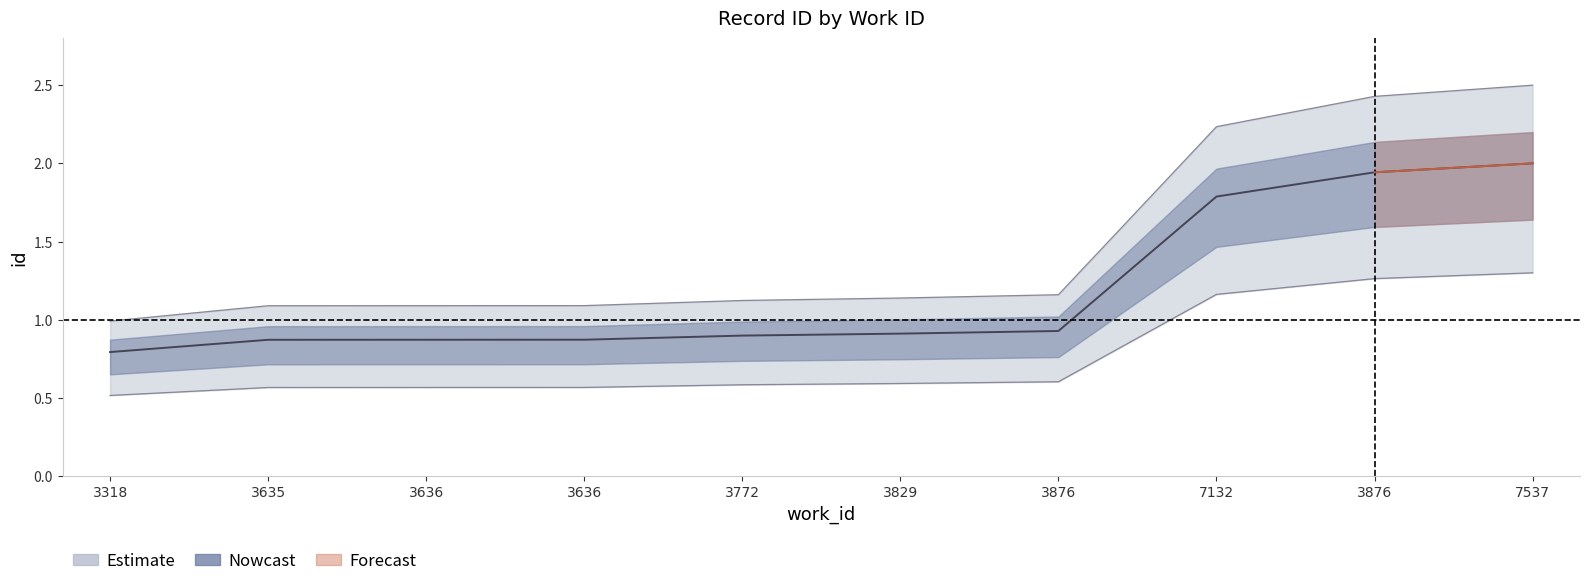

True or false: upper_bound and estimate intersect in this chart.

False